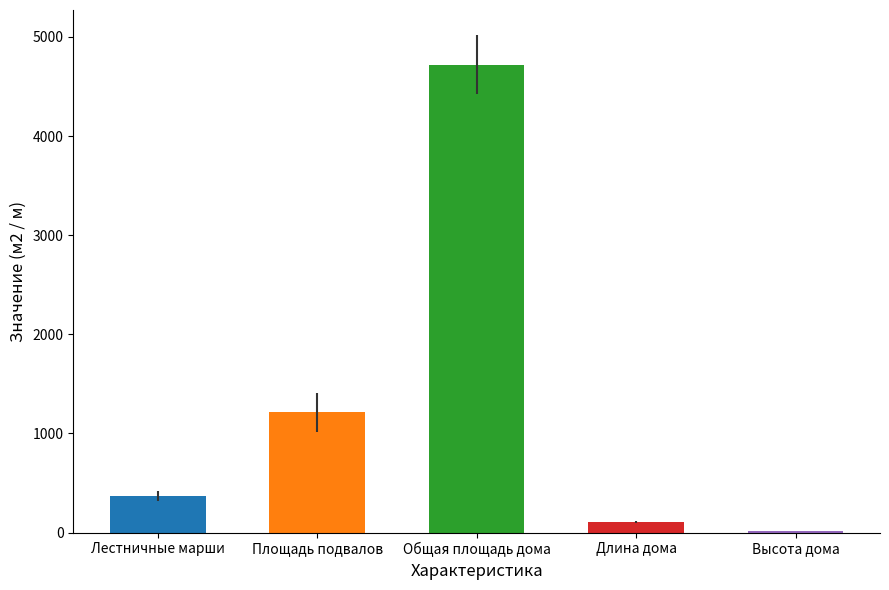

Count the number of values greater than 372.

2